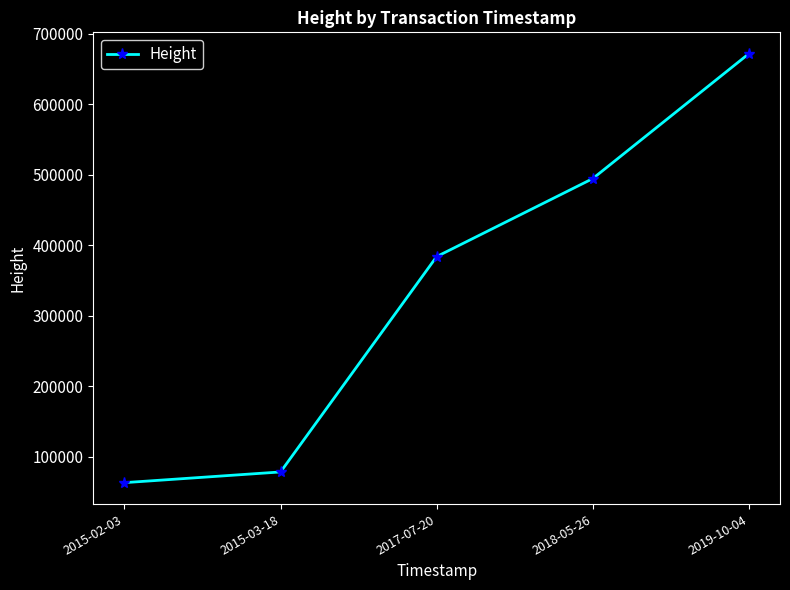

Reading left to right, list all the values displayed in this chart.

62941	78135	383851	494560	671802